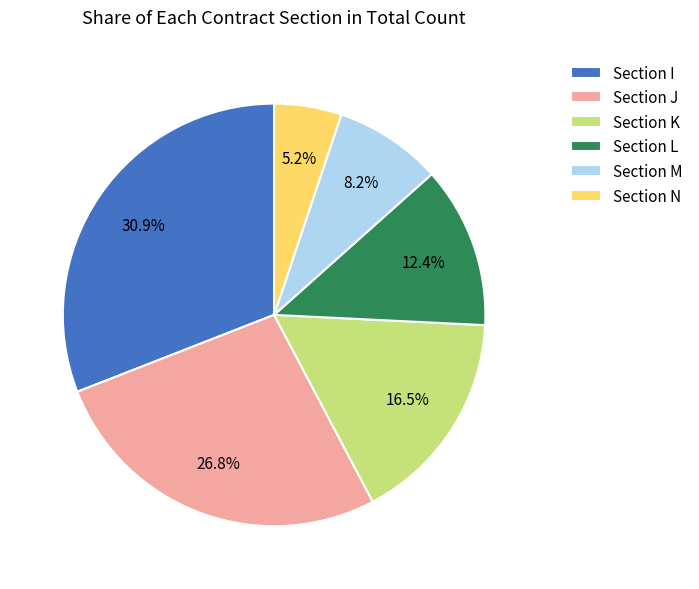

Rank the categories by value from highest to lowest.

Section I, Section J, Section K, Section L, Section M, Section N